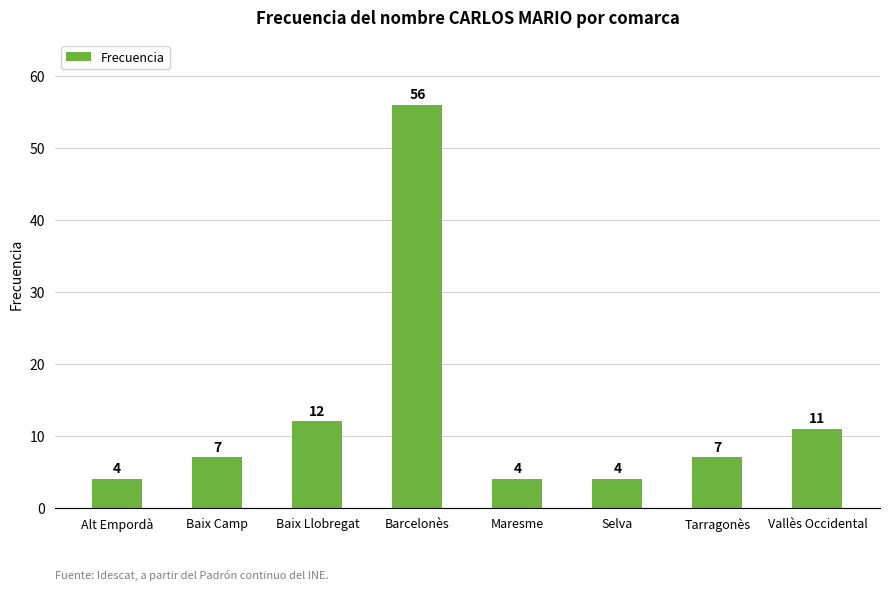

Which has a higher value, Baix Llobregat or Maresme?

Baix Llobregat